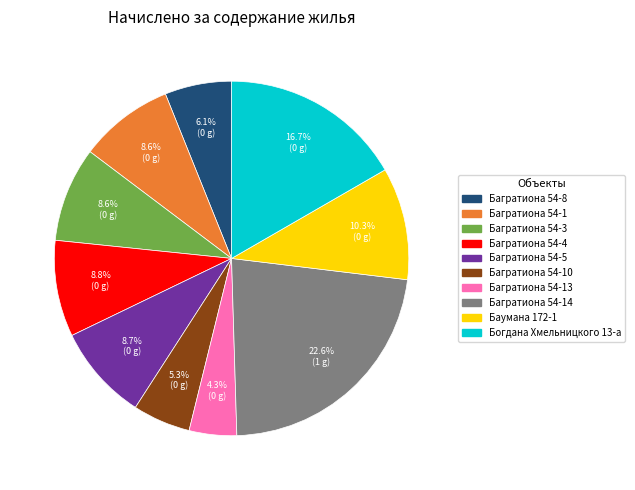

Is there any slice that represents more than half of the pie?

No